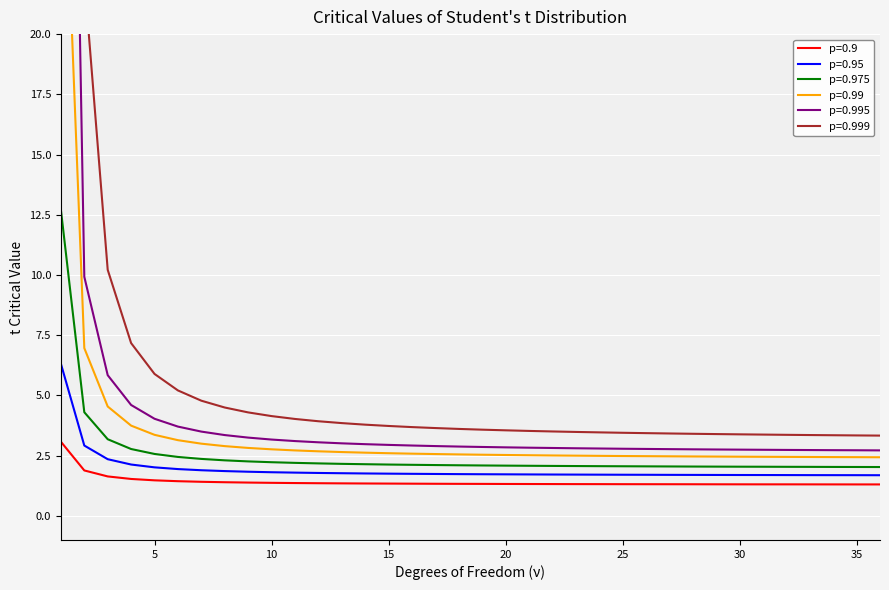

Between 3 and 16, which is larger?

3